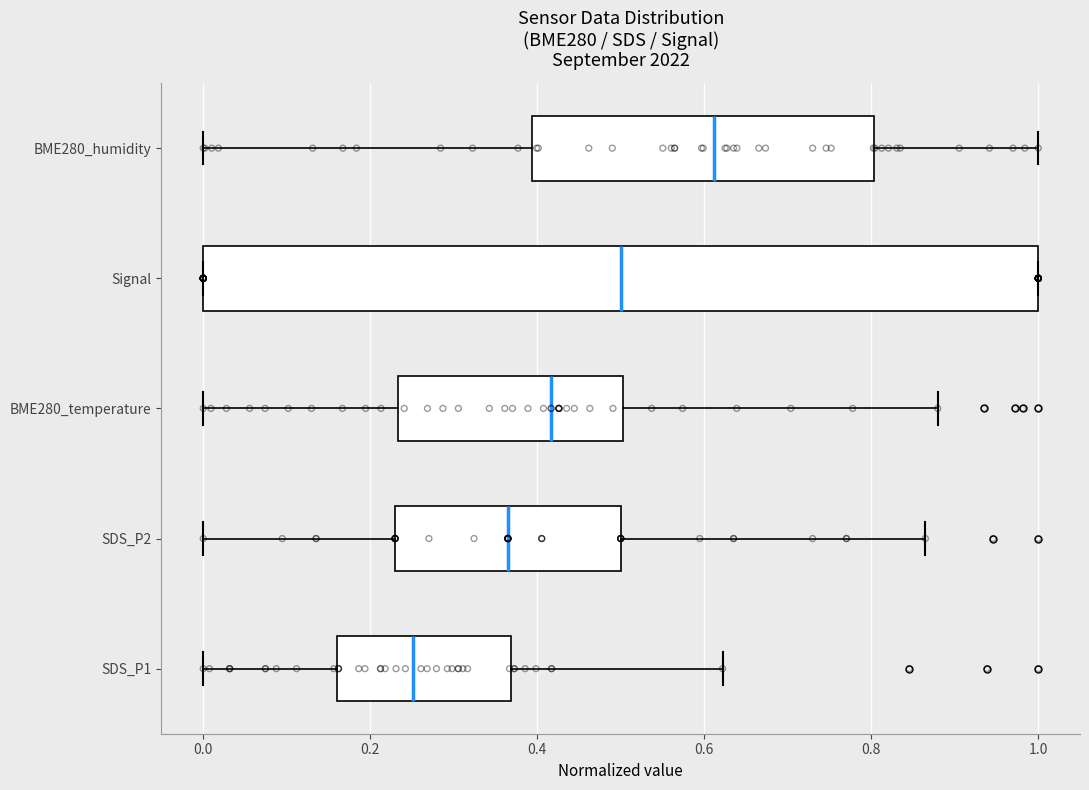

Where does the right whisker of the box for BME280_temperature end on the x-axis? The values are not printed on the chart, so give them approximately, as read against the axis.

0.88